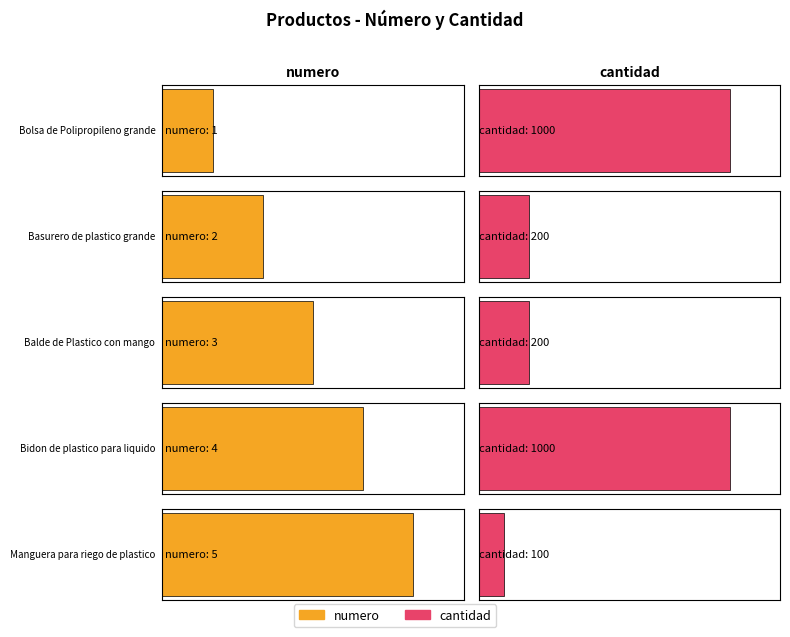

What is the label of the 4th bar from the right?

Basurero de plastico grande